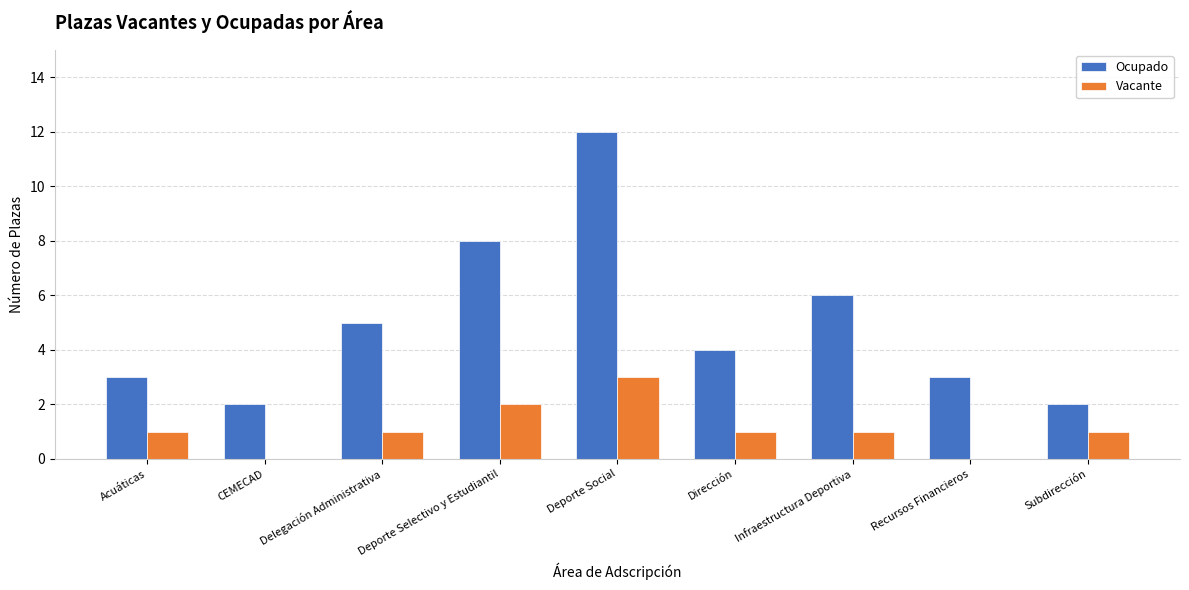

What is the maximum value for Ocupado?

12